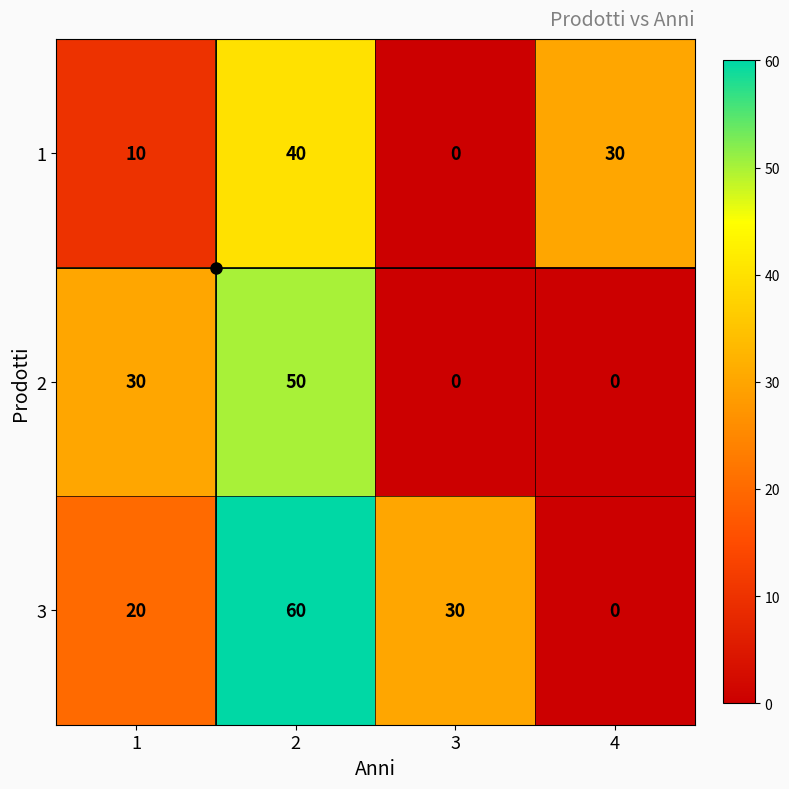

What is the greatest value displayed?

60